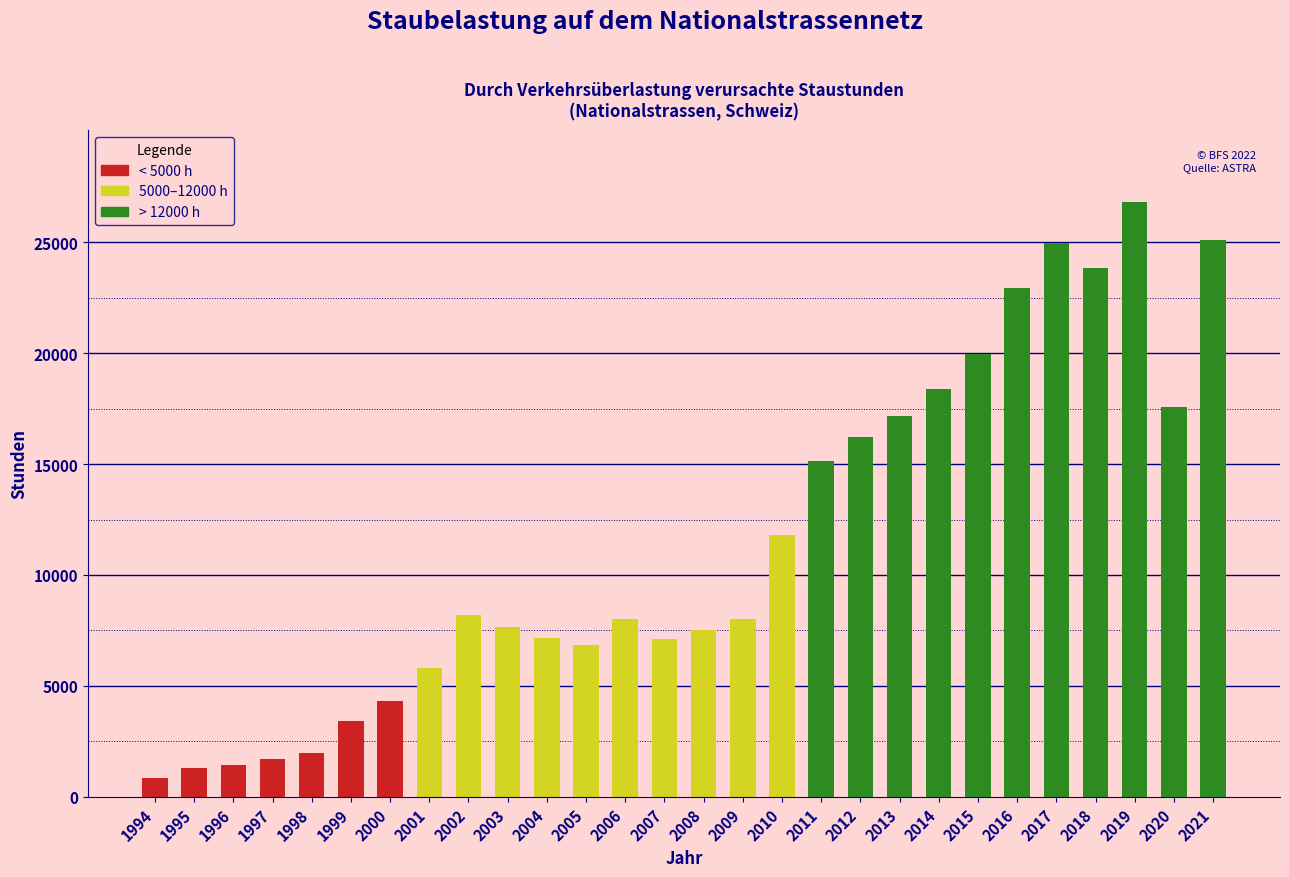

What is the change in value from 2016 to 2021?

+2129